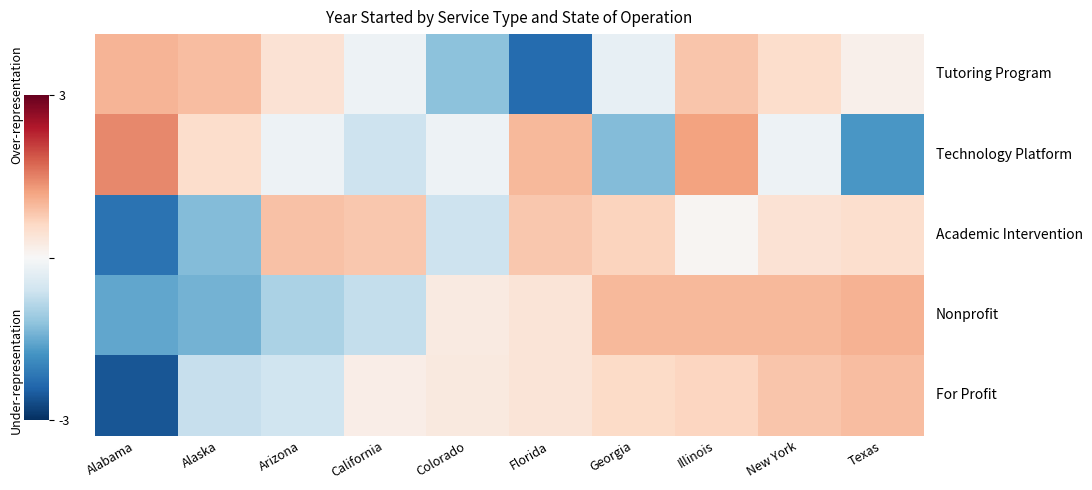

What is the total value across all series at Georgia?

0.7